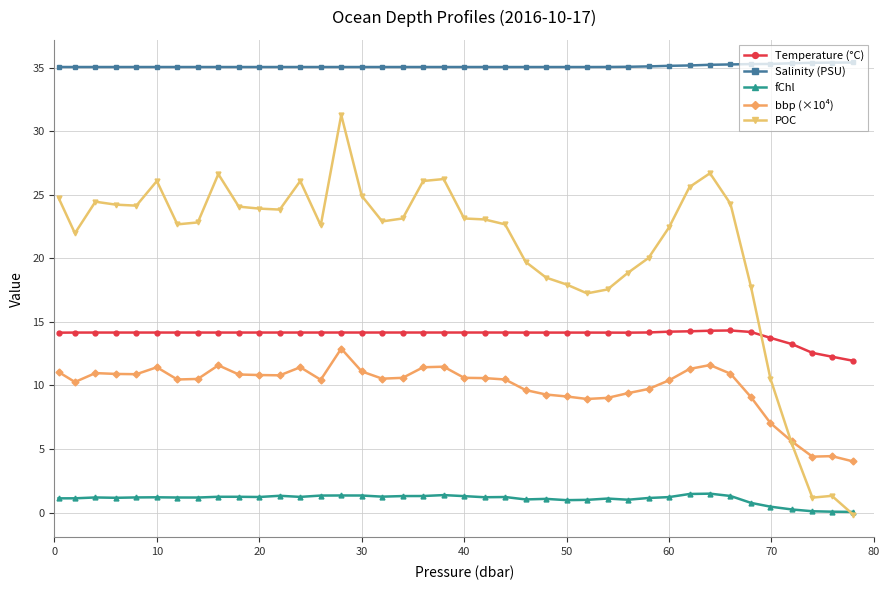

Which series has the largest range (max minus min)?

POC